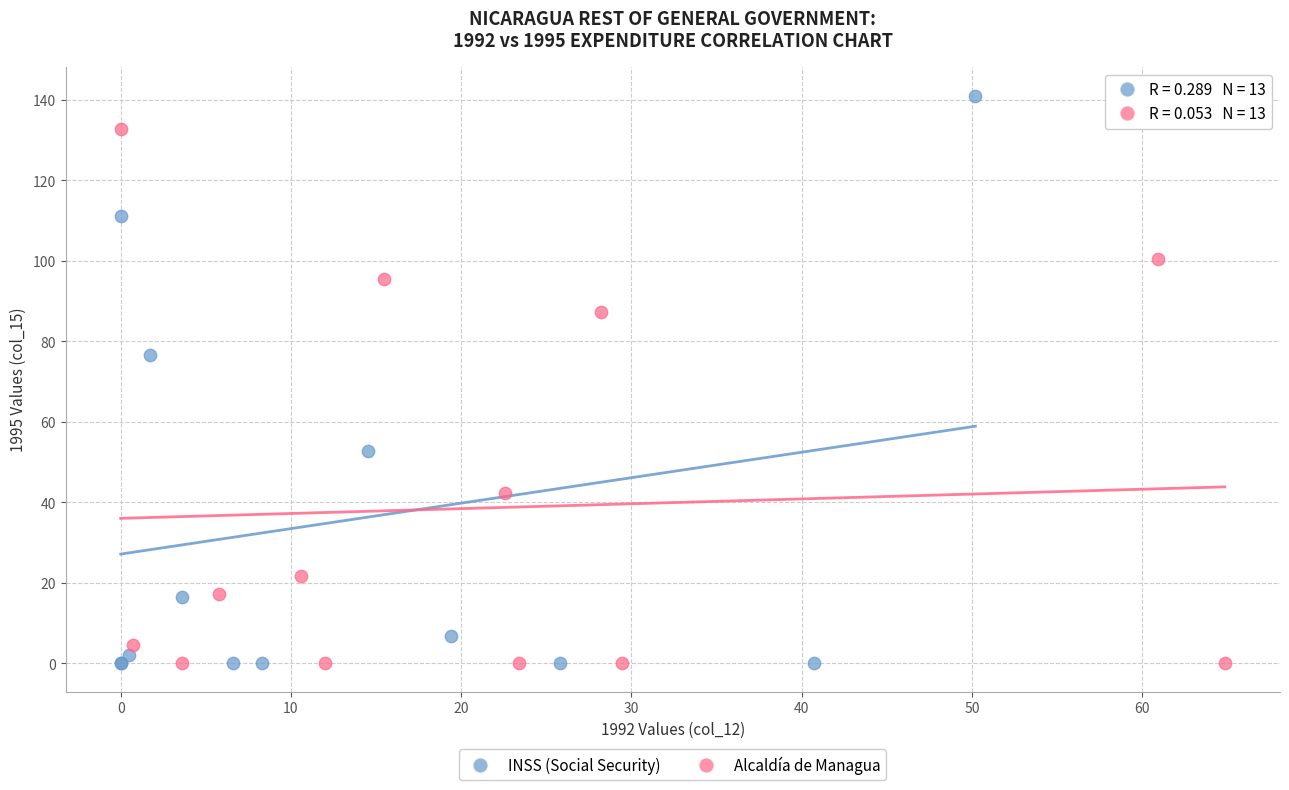

Which series reaches the maximum Y coordinate?

INSS (Social Security)